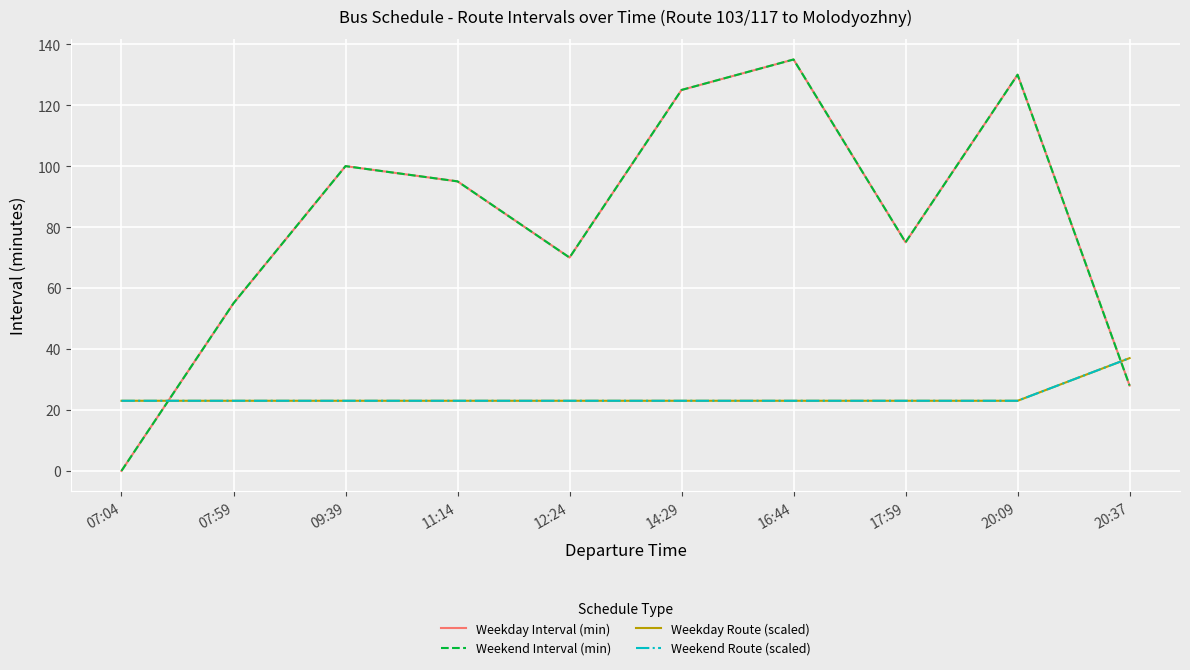

What is the spread (max minus min) of values at 07:04?

23